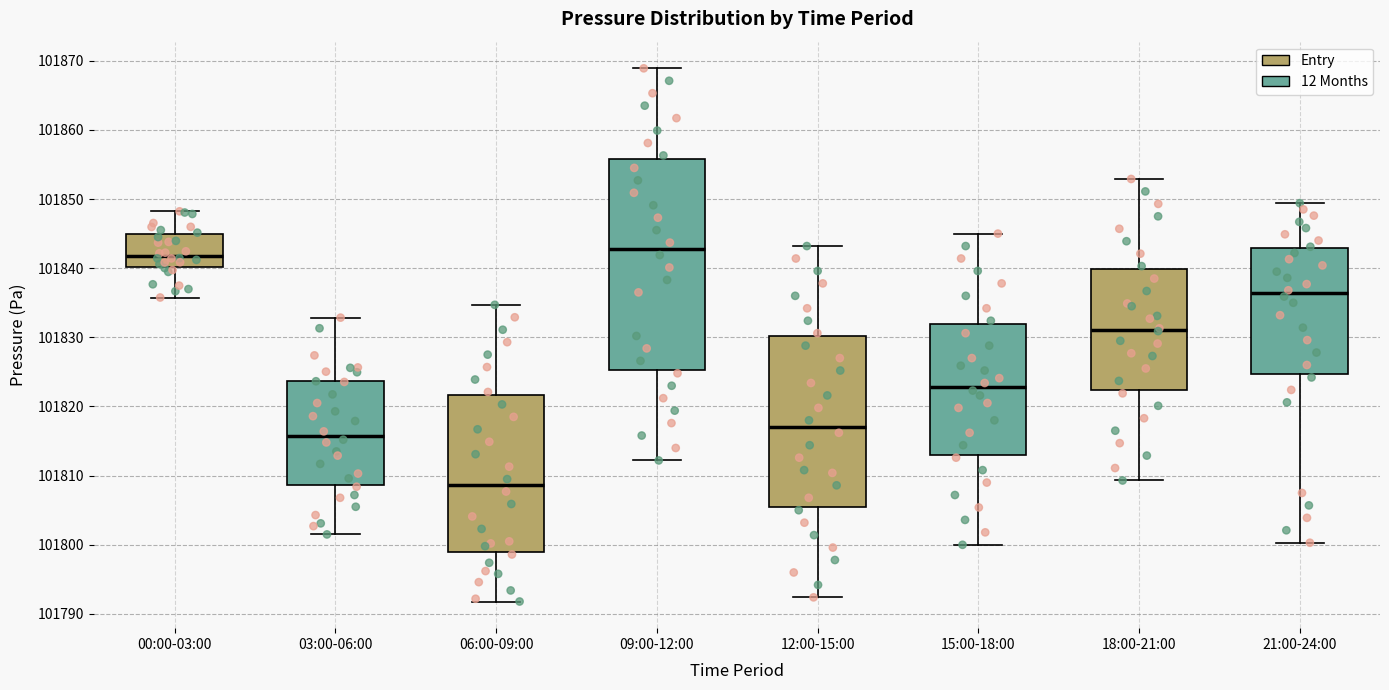

Comparing the boxes themselves (not the whiskers), which one is the tallest?

09:00-12:00